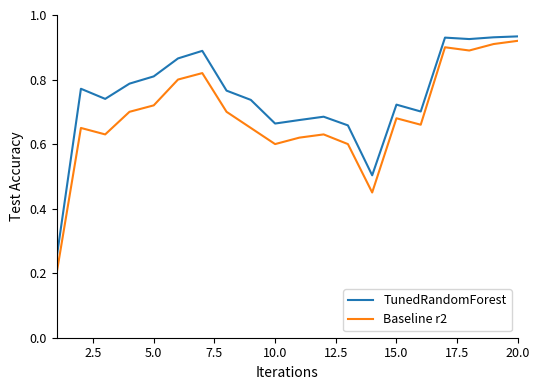

Which series has the largest total across all categories?

TunedRandomForest